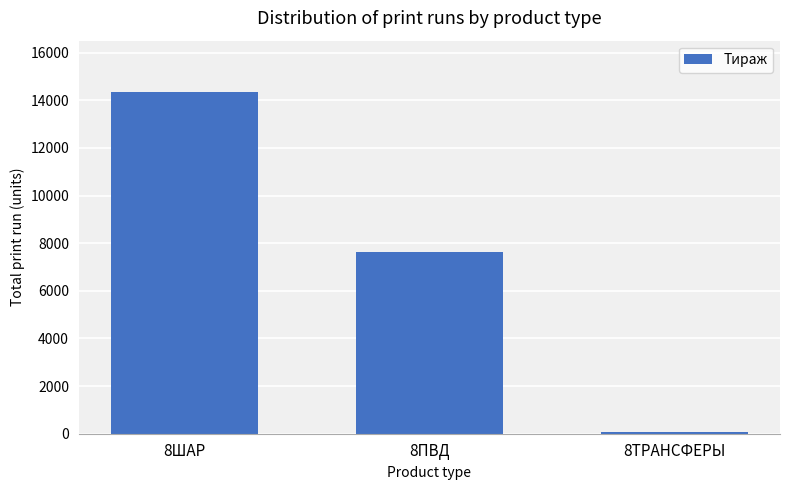

The chart shows a value of 14350 at 8ШАР. True or false?

True